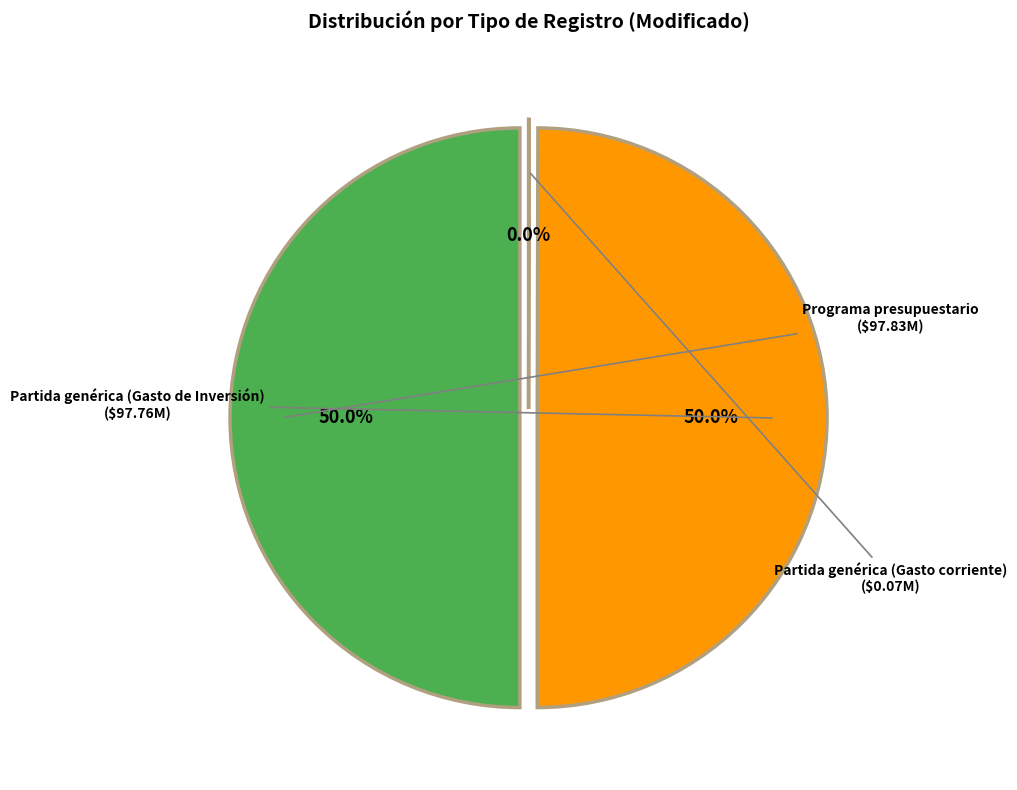

To the nearest percent, what is the combined percentage of Programa presupuestario and Partida genérica (Gasto de Inversión)?

100%